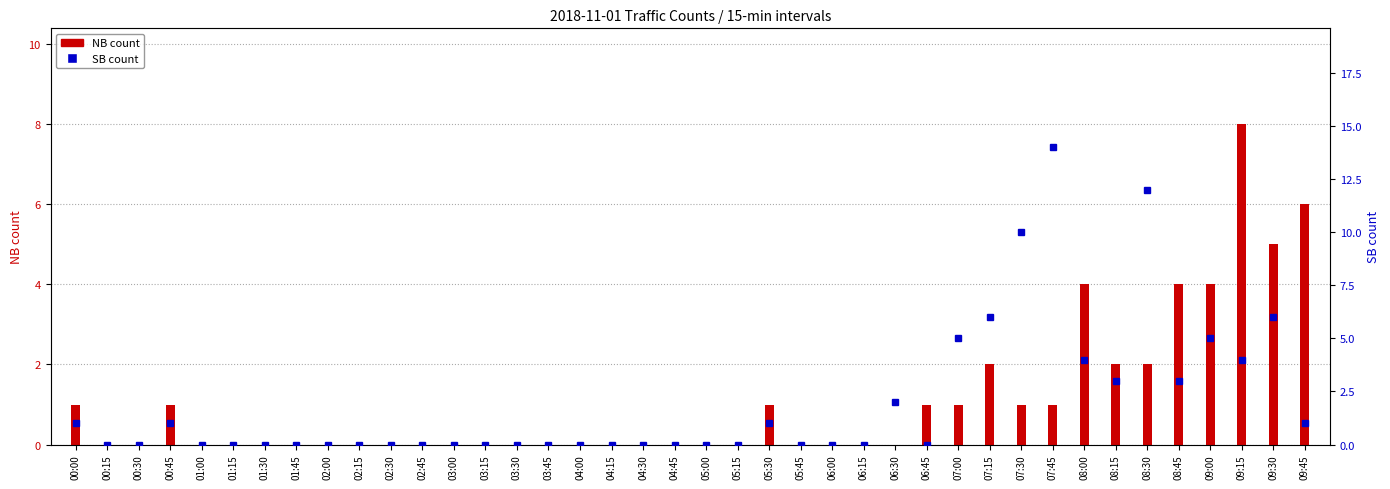

Reading right to left, transcribe all the data shown in this chart.

NB count: 09:45=6	09:30=5	09:15=8	09:00=4	08:45=4	08:30=2	08:15=2	08:00=4	07:45=1	07:30=1	07:15=2	07:00=1	06:45=1	06:30=0	06:15=0	06:00=0	05:45=0	05:30=1	05:15=0	05:00=0	04:45=0	04:30=0	04:15=0	04:00=0	03:45=0	03:30=0	03:15=0	03:00=0	02:45=0	02:30=0	02:15=0	02:00=0	01:45=0	01:30=0	01:15=0	01:00=0	00:45=1	00:30=0	00:15=0	00:00=1
SB count: 09:45=1	09:30=6	09:15=4	09:00=5	08:45=3	08:30=12	08:15=3	08:00=4	07:45=14	07:30=10	07:15=6	07:00=5	06:45=0	06:30=2	06:15=0	06:00=0	05:45=0	05:30=1	05:15=0	05:00=0	04:45=0	04:30=0	04:15=0	04:00=0	03:45=0	03:30=0	03:15=0	03:00=0	02:45=0	02:30=0	02:15=0	02:00=0	01:45=0	01:30=0	01:15=0	01:00=0	00:45=1	00:30=0	00:15=0	00:00=1